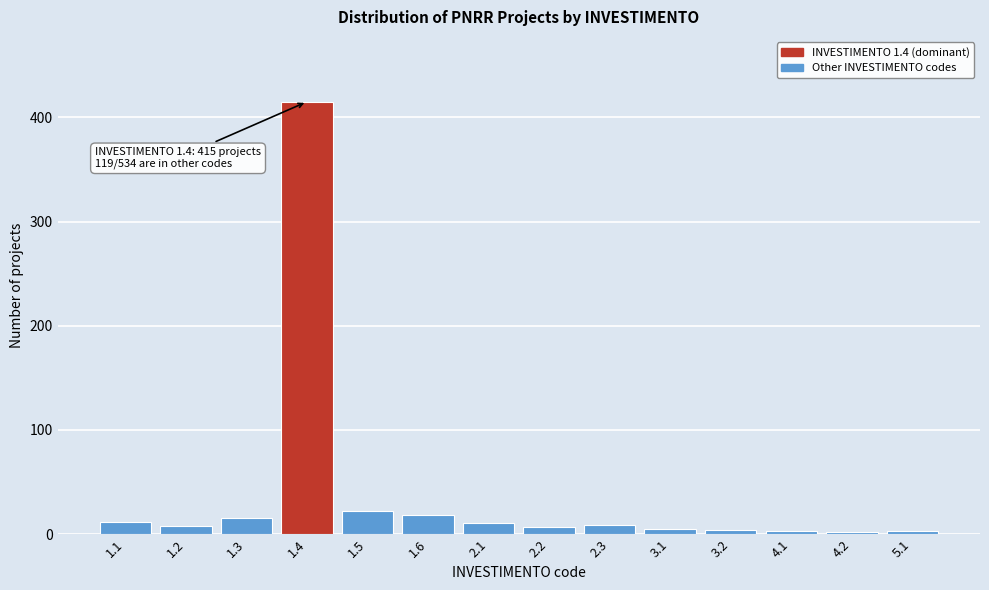

What is the maximum value shown in the chart?

415